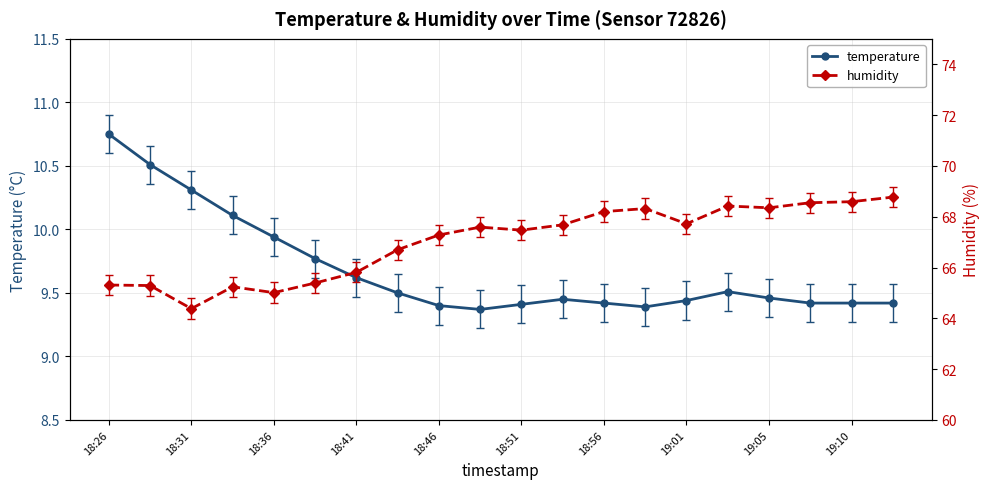

The value of temperature at 19 is 3.3. True or false?

False